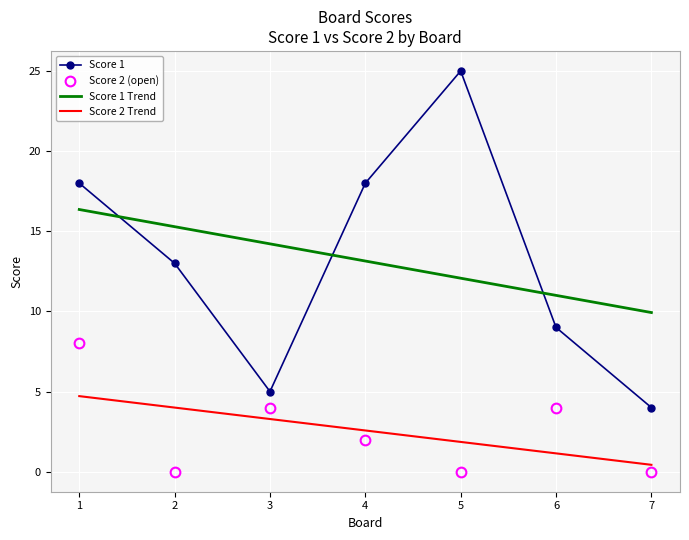

At which label does Score 1 reach its peak?

5